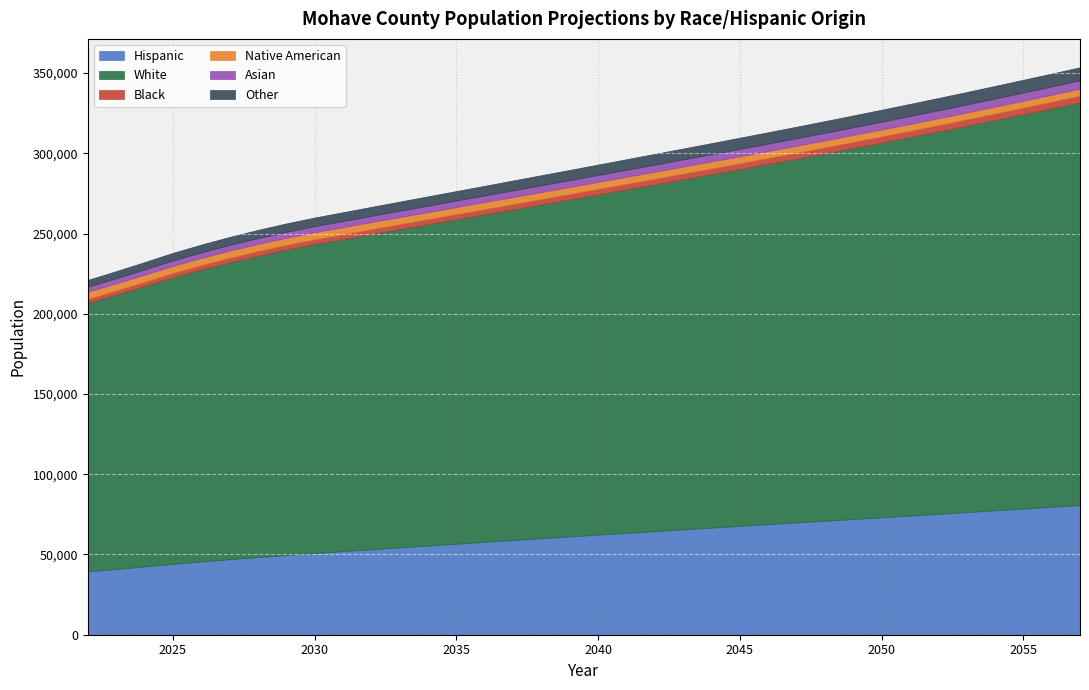

Which label corresponds to the smallest value in the chart?

2022